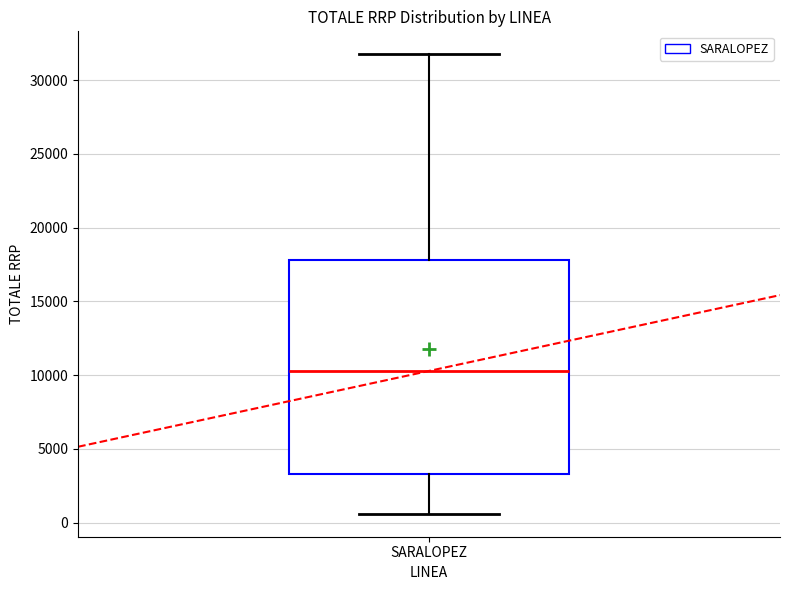

Transcribe this box plot: give where the median line is, the range the box spans, and where the two whiskers end, as read against the y-axis. The values are not printed on the chart, so give them approximately, as read against the axis.

median 10500, box 3500 to 18000, whiskers 500 to 31500